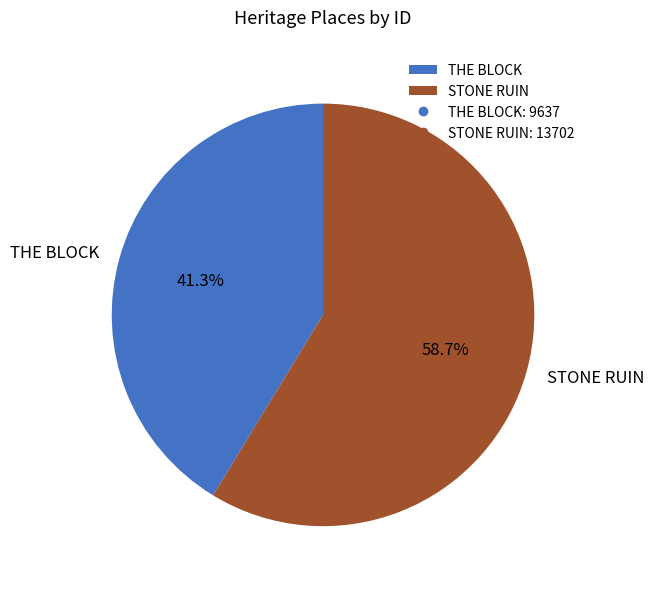

Which has a higher value, STONE RUIN or THE BLOCK?

STONE RUIN